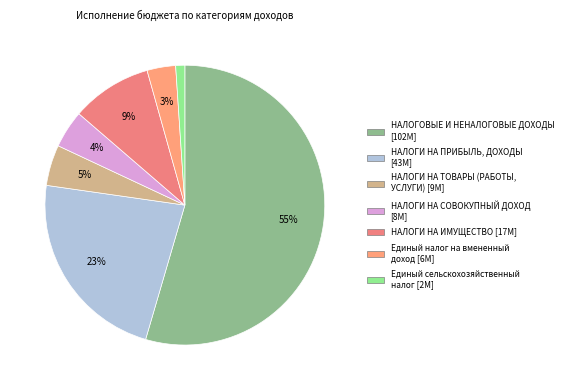

How many slices are in this pie chart?

7